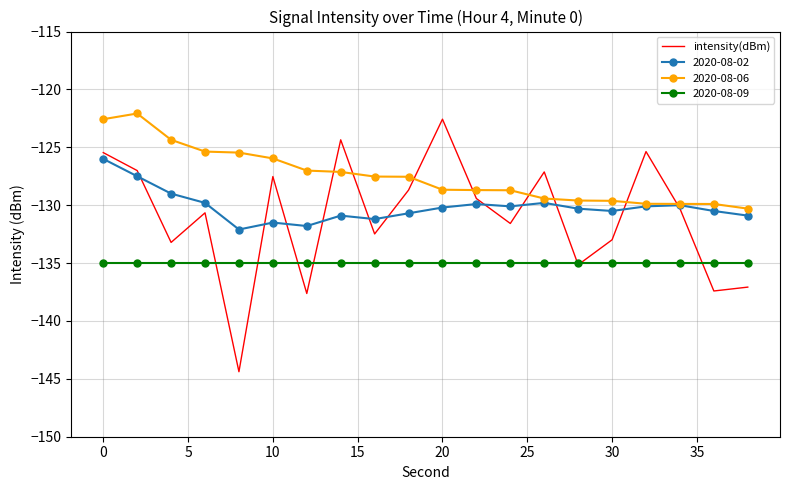

What is the greatest value displayed?

-122.1